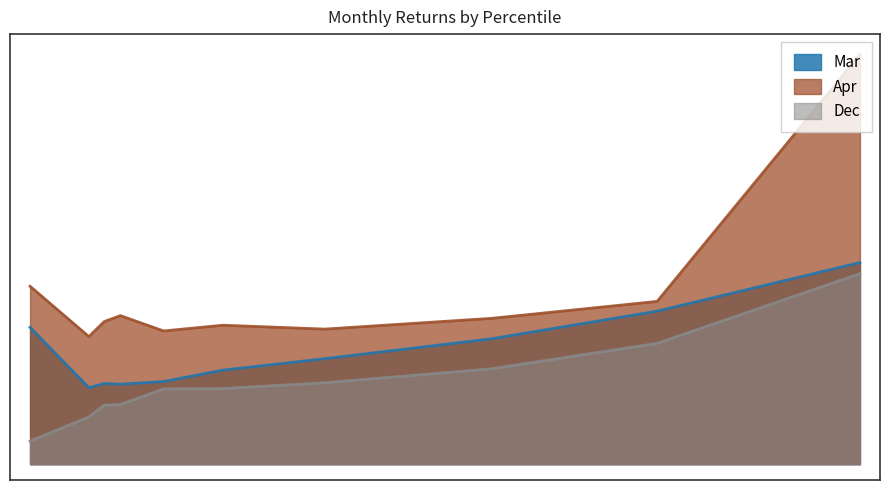

True or false: Mar has more than 2 points higher than both neighbors.

False